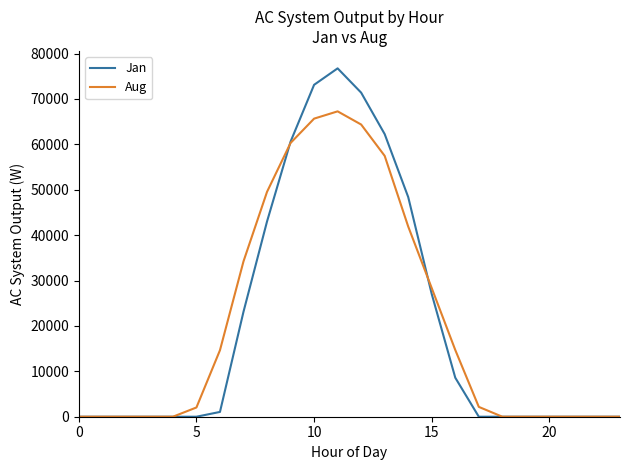

List the series in order of their peak value, highest first.

Jan, Aug